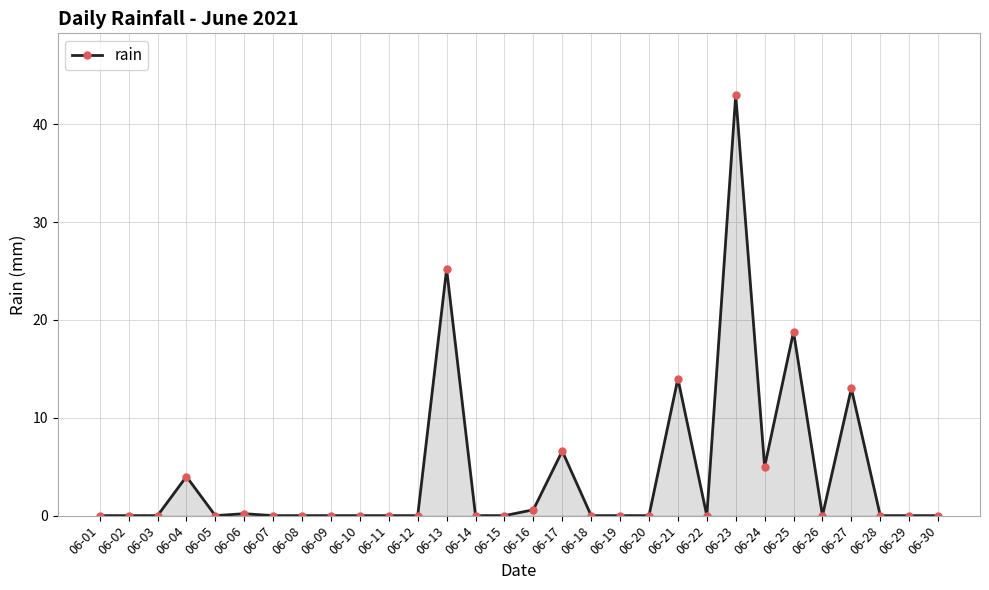

At which label is the value closest to 21?

06-25